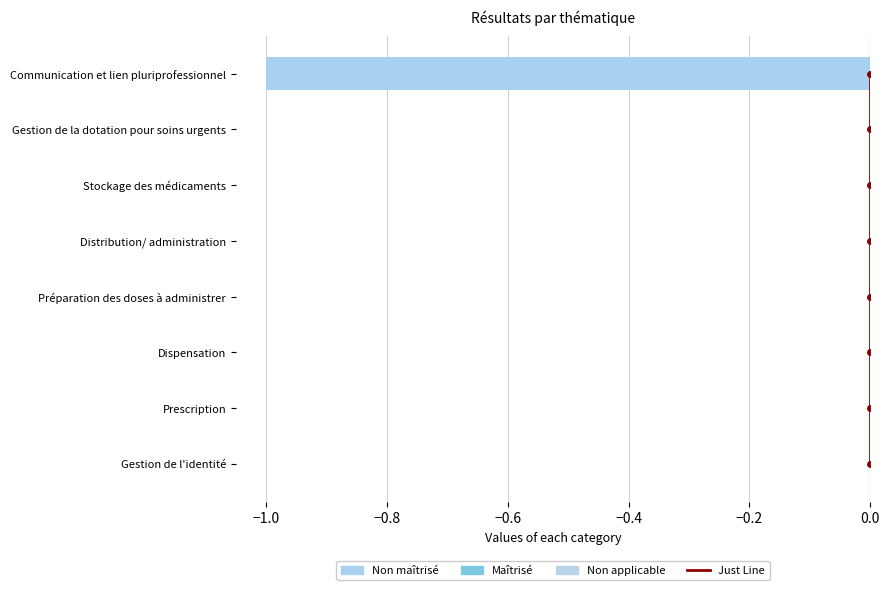

Is the value of Non maîtrisé at −0.8 greater than the value of Just Line at −0.2?

No